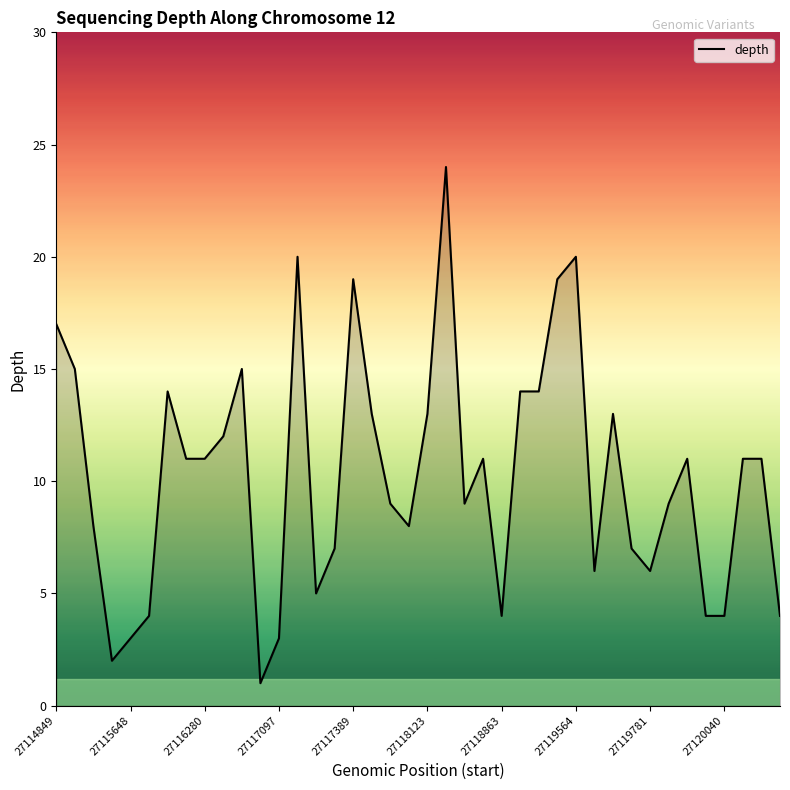

Reading left to right, extract all data points from this chart.

17	15	8	2	3	4	14	11	11	12	15	1	3	20	5	7	19	13	9	8	13	24	9	11	4	14	14	19	20	6	13	7	6	9	11	4	4	11	11	4